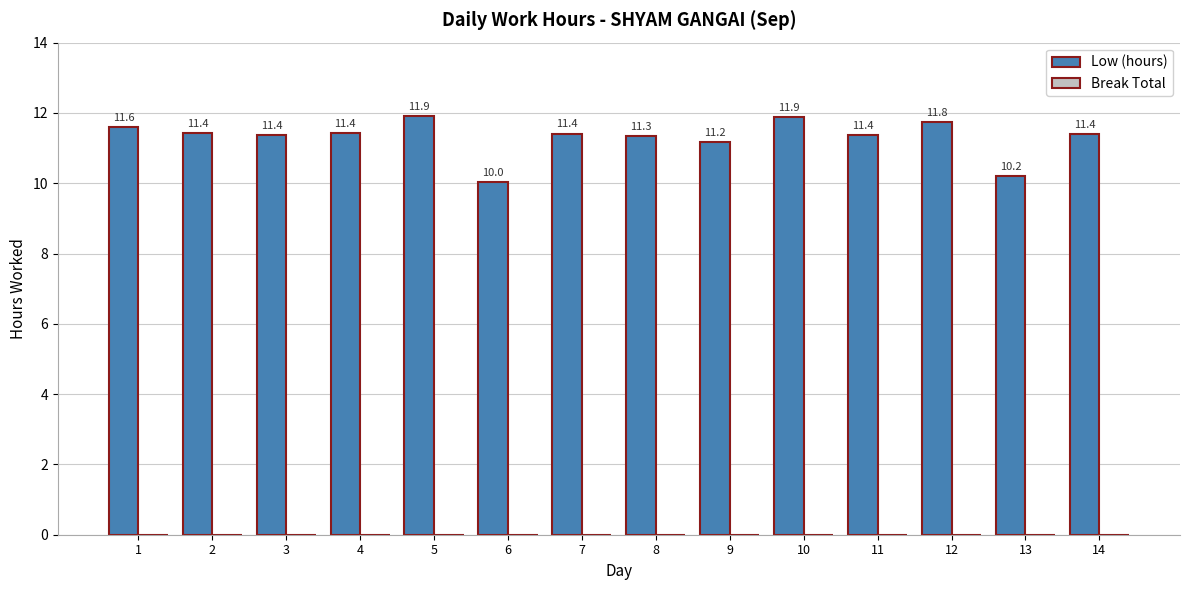

Approximately how many times larger is the value at 9 compared to 7?

1.0